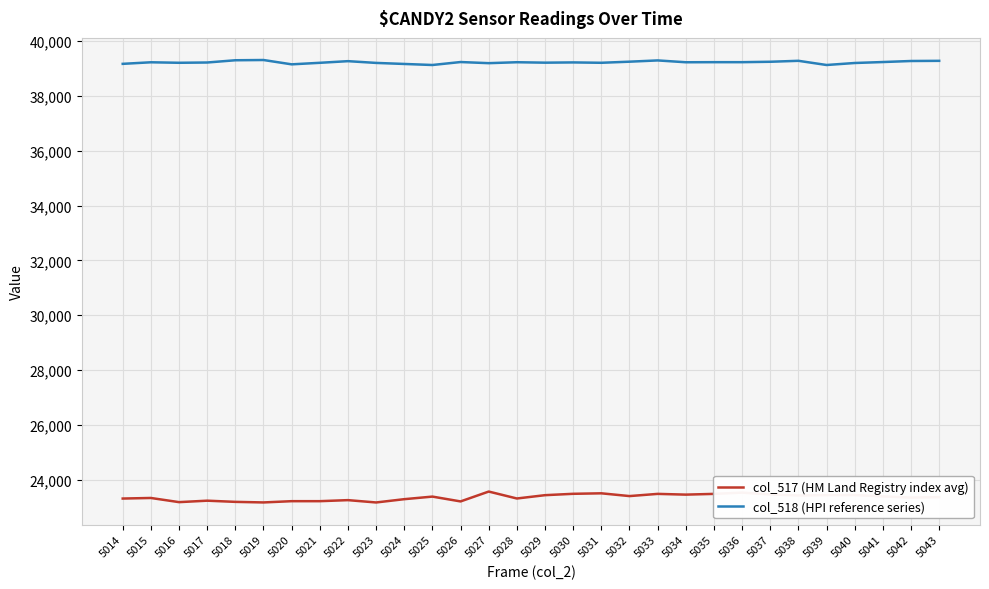

The value of col_517 (HM Land Registry index avg) at 5028 is 23311. True or false?

True